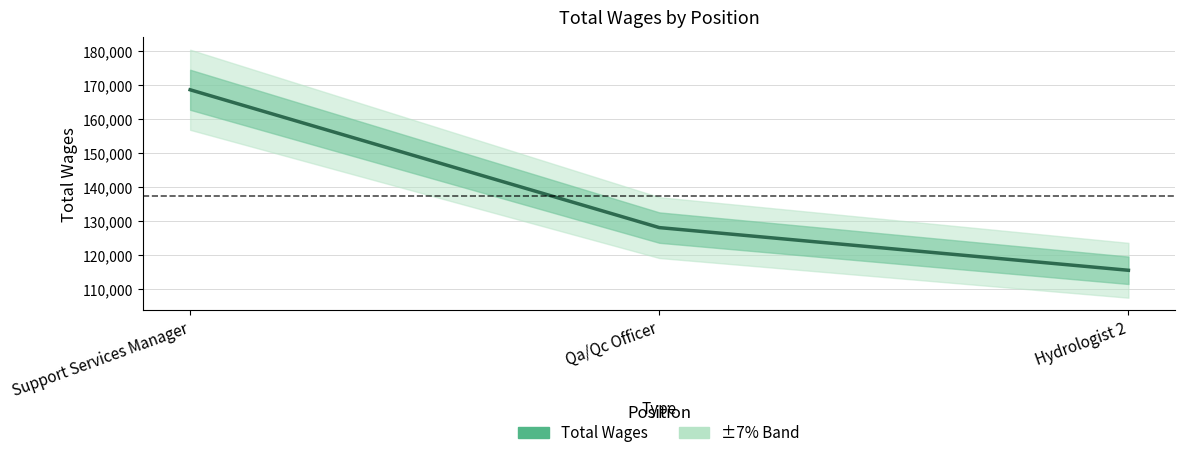

Between Qa/Qc Officer and Support Services Manager, which is larger?

Support Services Manager